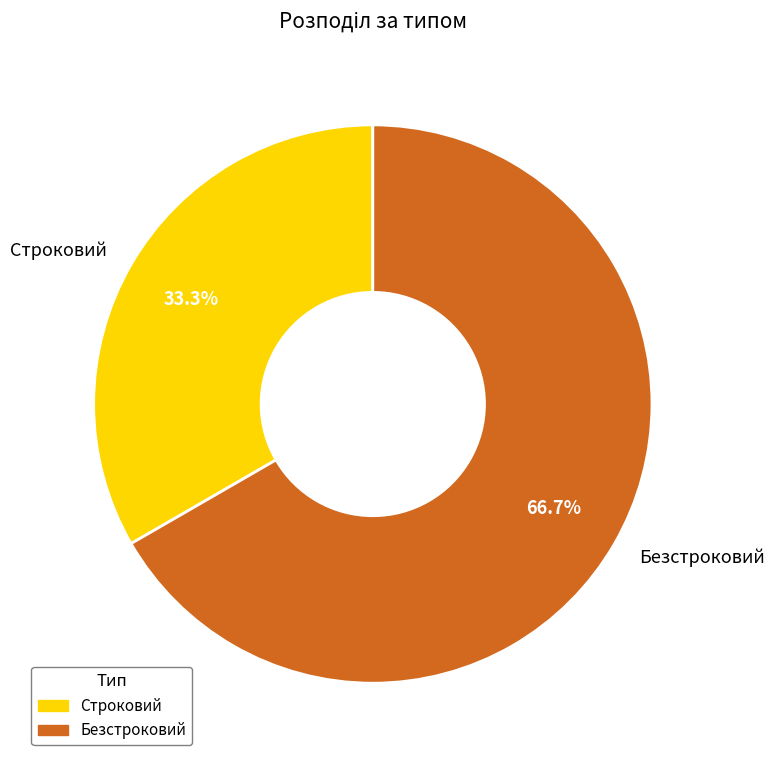

Is there a majority slice in this chart?

Yes